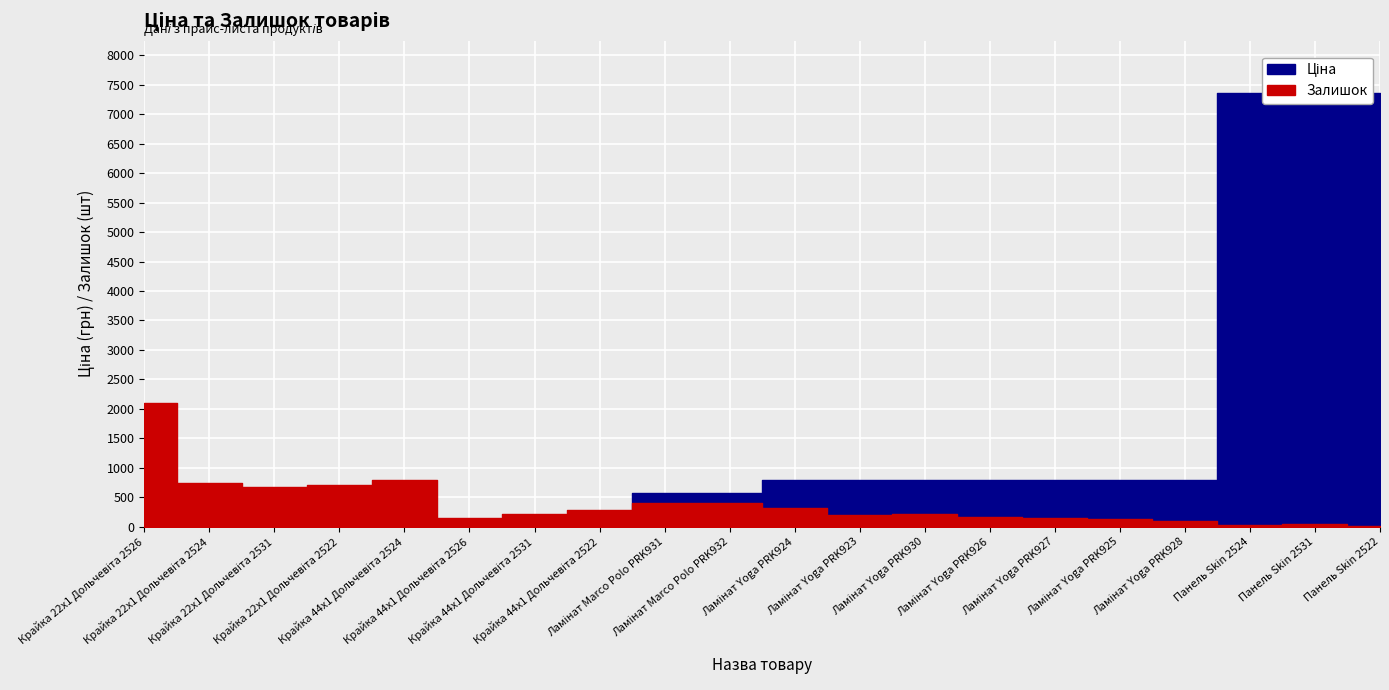

What is the label of the 18th point from the left?

Панель Skin 2524